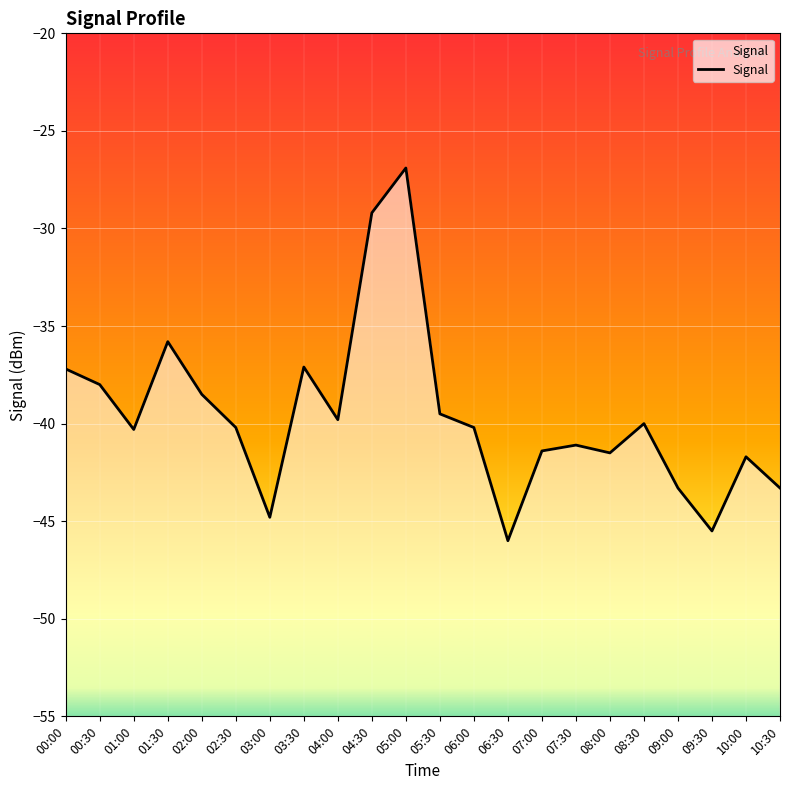

List the labels in order of value, largest first.

05:00, 04:30, 01:30, 03:30, 00:00, 00:30, 02:00, 05:30, 04:00, 08:30, 02:30, 06:00, 01:00, 07:30, 07:00, 08:00, 10:00, 09:00, 10:30, 03:00, 09:30, 06:30